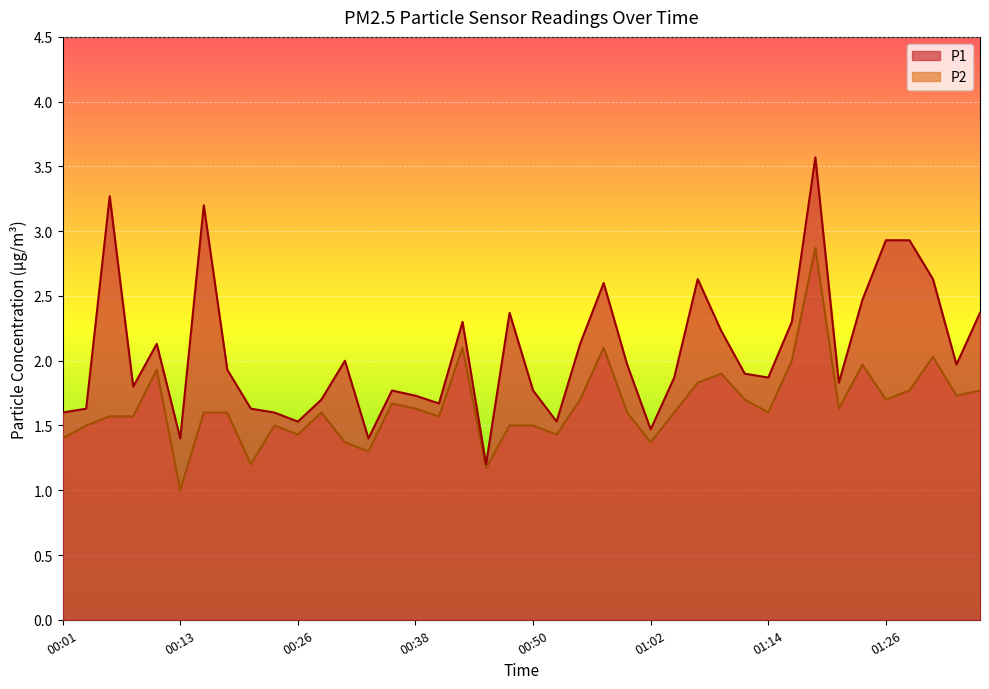

What is the total value across all series at 00:26?

3.0